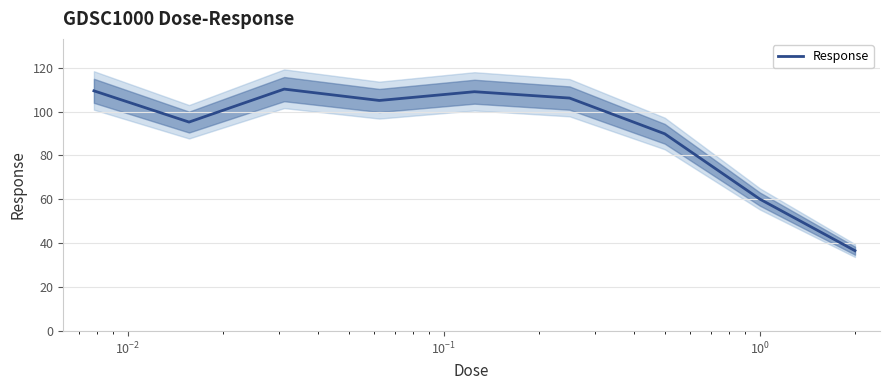

What is the minimum value for Response?

36.6